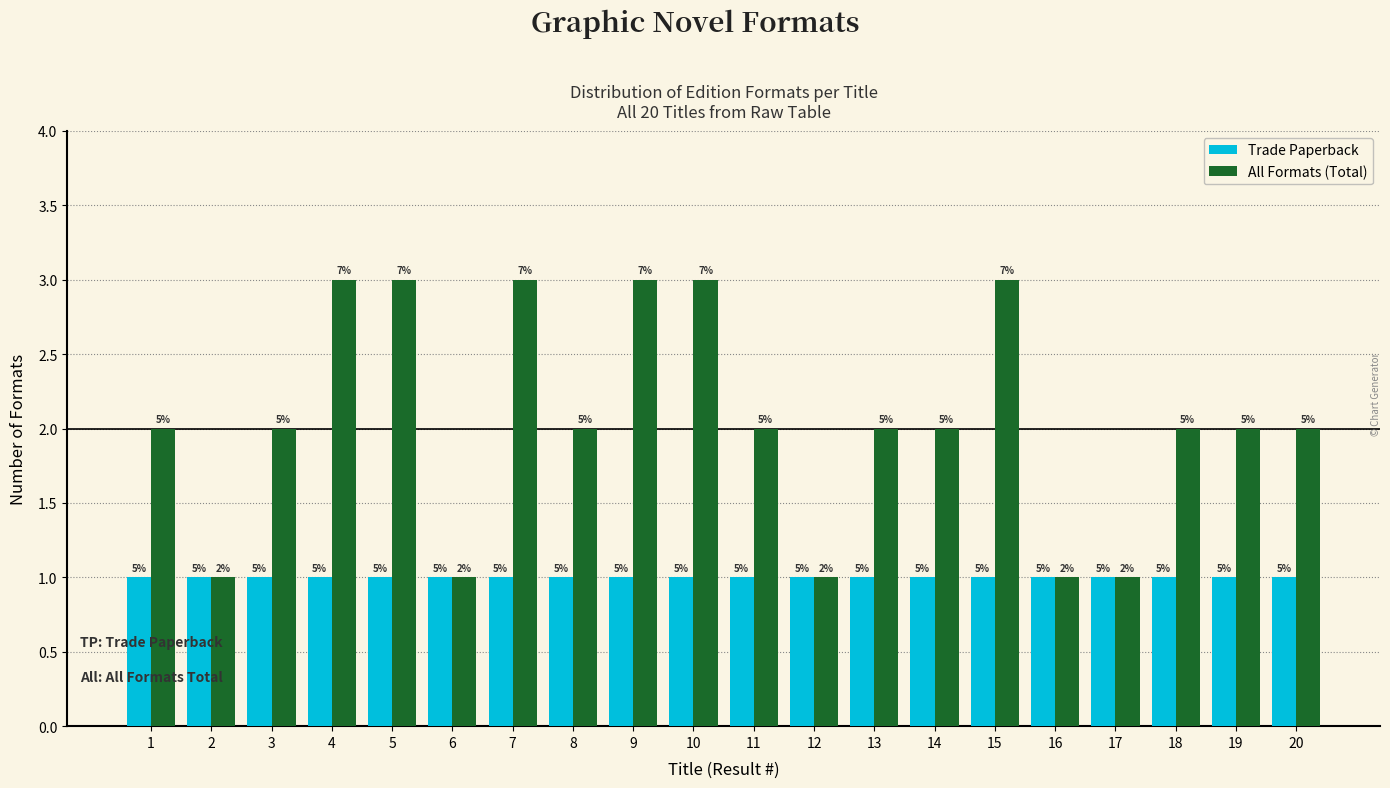

How many groups of bars are there?

20